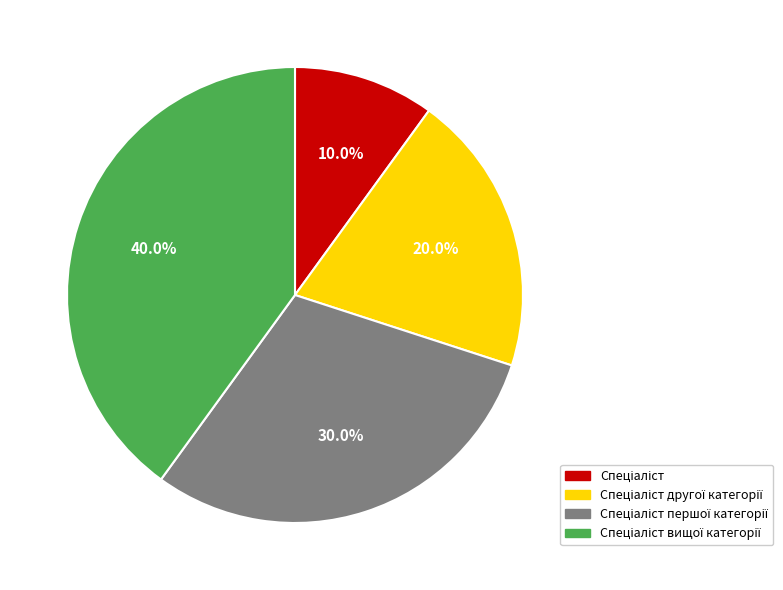

Is there any slice that represents more than half of the pie?

No